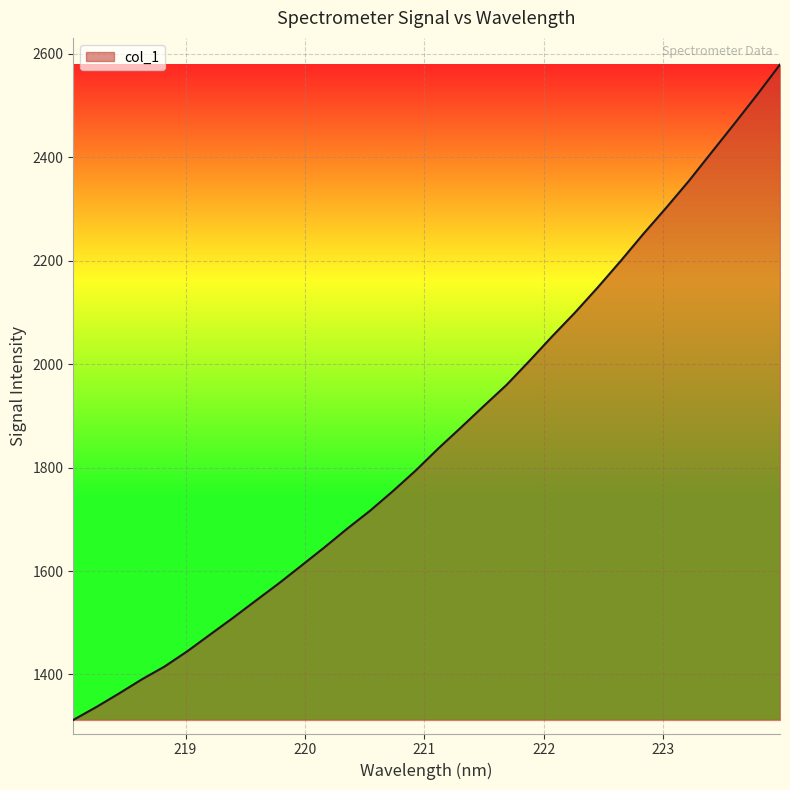

What is the difference between the maximum and minimum values?

1267.5